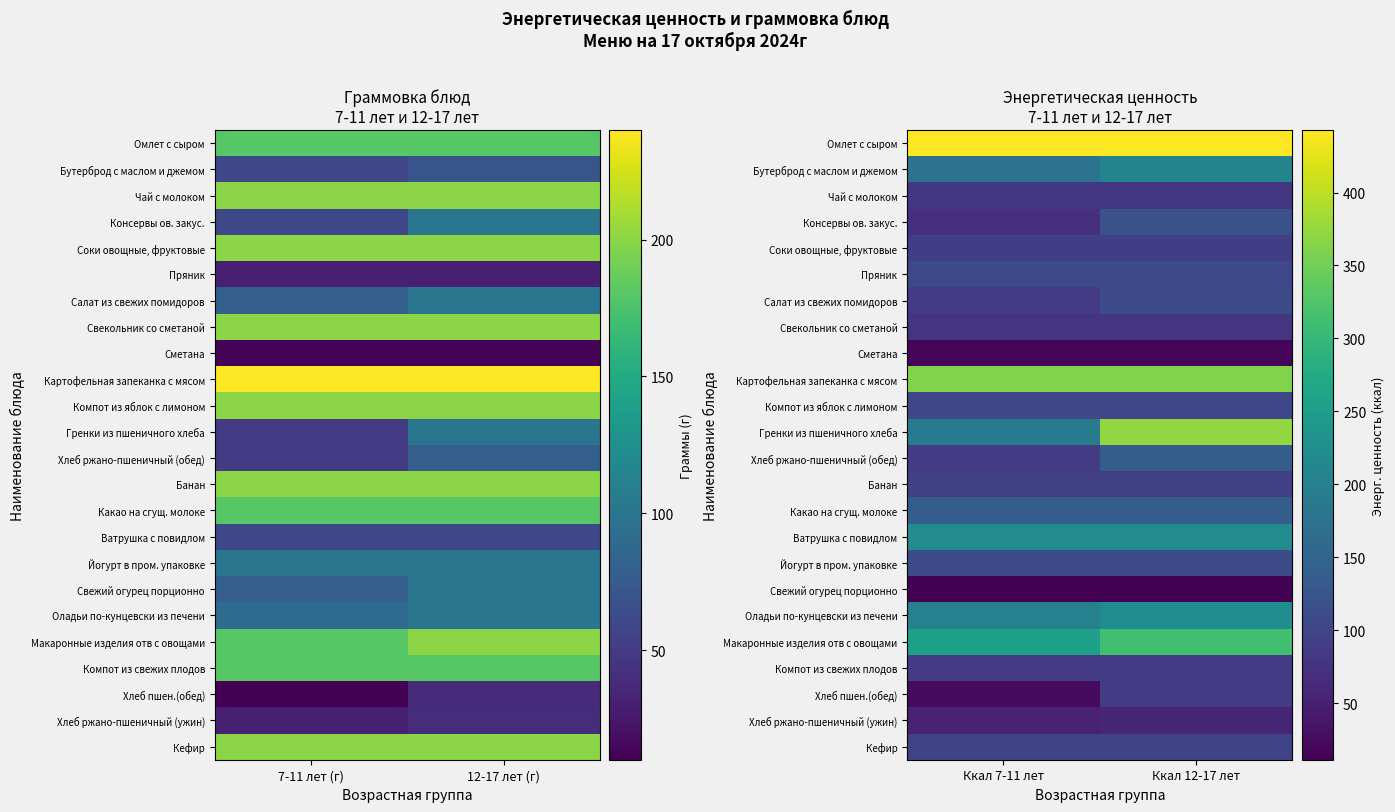

Rank the series at Ккал 12-17 лет from lowest to highest value.

Свежий огурец порционно, Сметана, Хлеб ржано-пшеничный (ужин), Свекольник со сметаной, Чай с молоком, Компот из свежих плодов, Хлеб пшен.(обед), Соки овощные, фруктовые, Банан, Кефир, Компот из яблок с лимоном, Пряник, Салат из свежих помидоров, Йогурт в пром. упаковке, Консервы ов. закус., Хлеб ржано-пшеничный (обед), Какао на сгущ. молоке, Бутерброд с маслом и джемом, Ватрушка с повидлом, Оладьи по-кунцевски из печени, Макаронные изделия отв с овощами, Картофельная запеканка с мясом, Гренки из пшеничного хлеба, Омлет с сыром